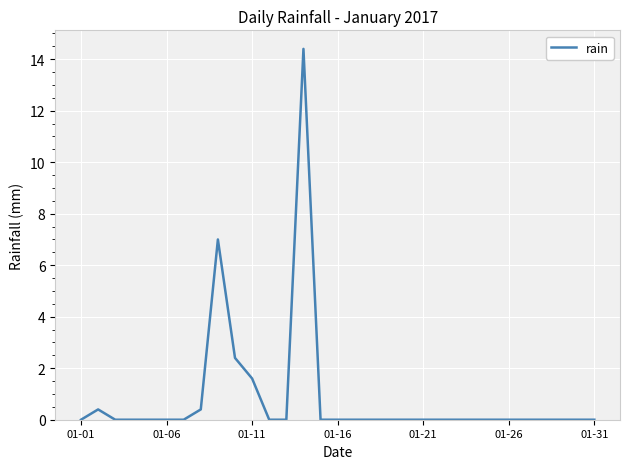

What is the sum of all values?

26.2